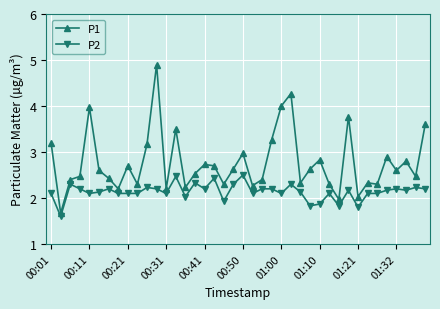

How many lines are shown in the chart?

2